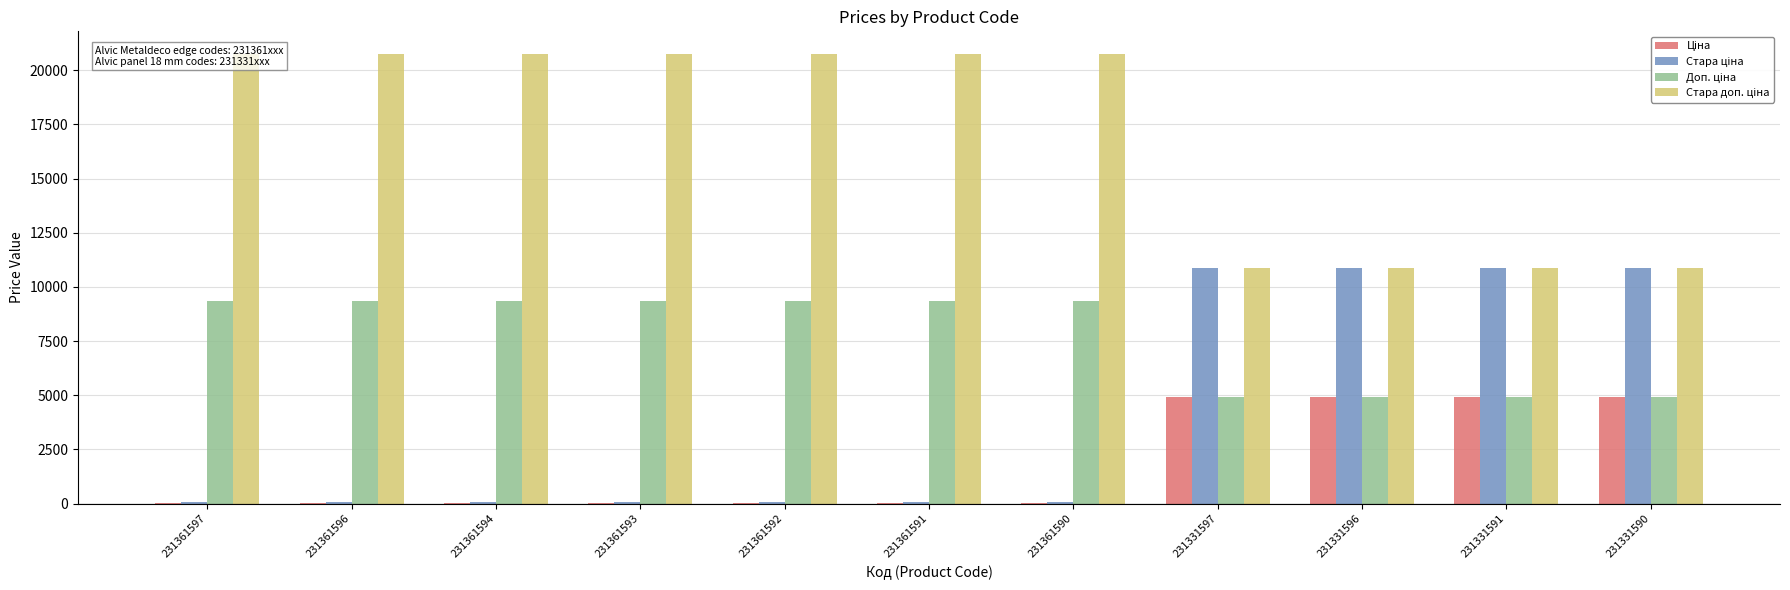

Reading right to left, extract all data points from this chart.

Ціна: 4903.4	4903.4	4903.4	4903.4	41.5	41.5	41.5	41.5	41.5	41.5	41.5
Стара ціна: 10896.3	10896.3	10896.3	10896.3	92.3	92.3	92.3	92.3	92.3	92.3	92.3
Доп. ціна: 4903.0	4903.0	4903.0	4903.0	9342.0	9342.0	9342.0	9342.0	9342.0	9342.0	9342.0
Стара доп. ціна: 10896.3	10896.3	10896.3	10896.3	20760.8	20760.8	20760.8	20760.8	20760.8	20760.8	20760.8